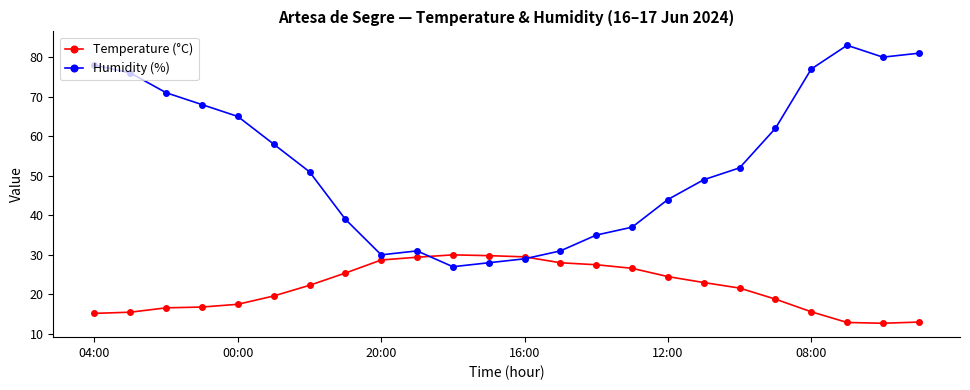

Rank the series by their maximum value, from highest to lowest.

Humidity (%), Temperature (°C)